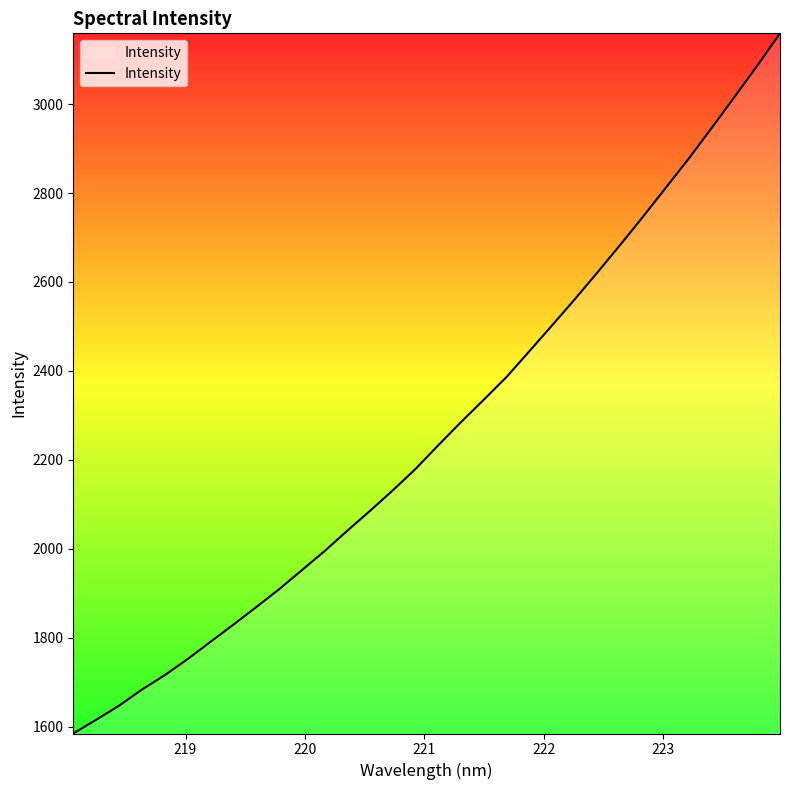

What is the minimum value shown in the chart?

1584.6